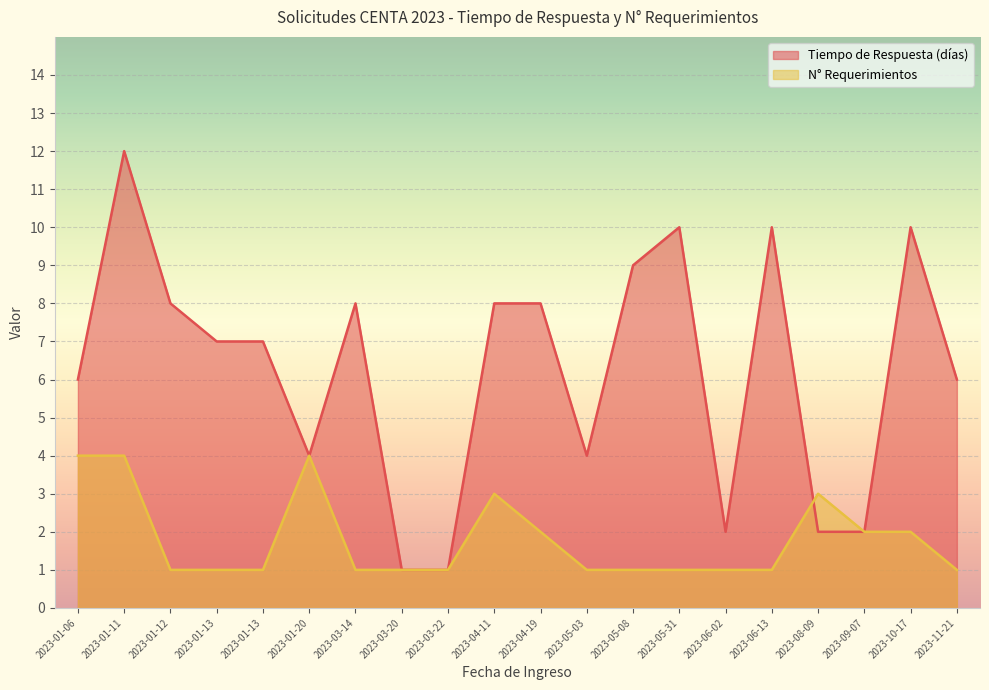

True or false: Tiempo de Respuesta (días) and N° Requerimientos cross at least once.

True